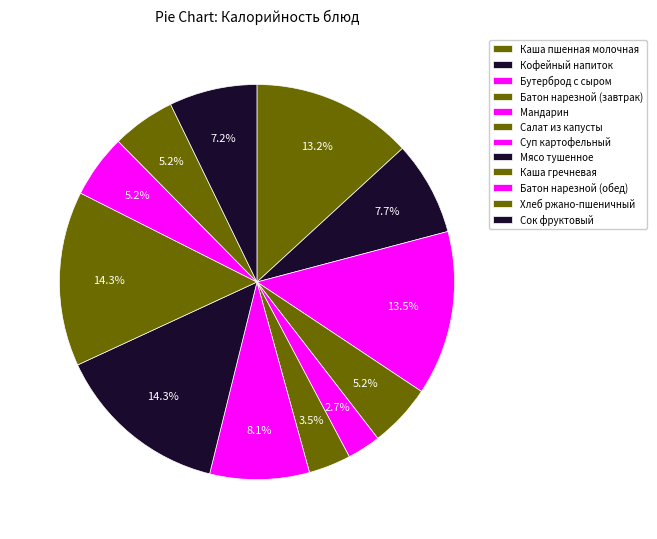

What percentage is the Батон нарезной (обед) slice, to the nearest percent?

5%